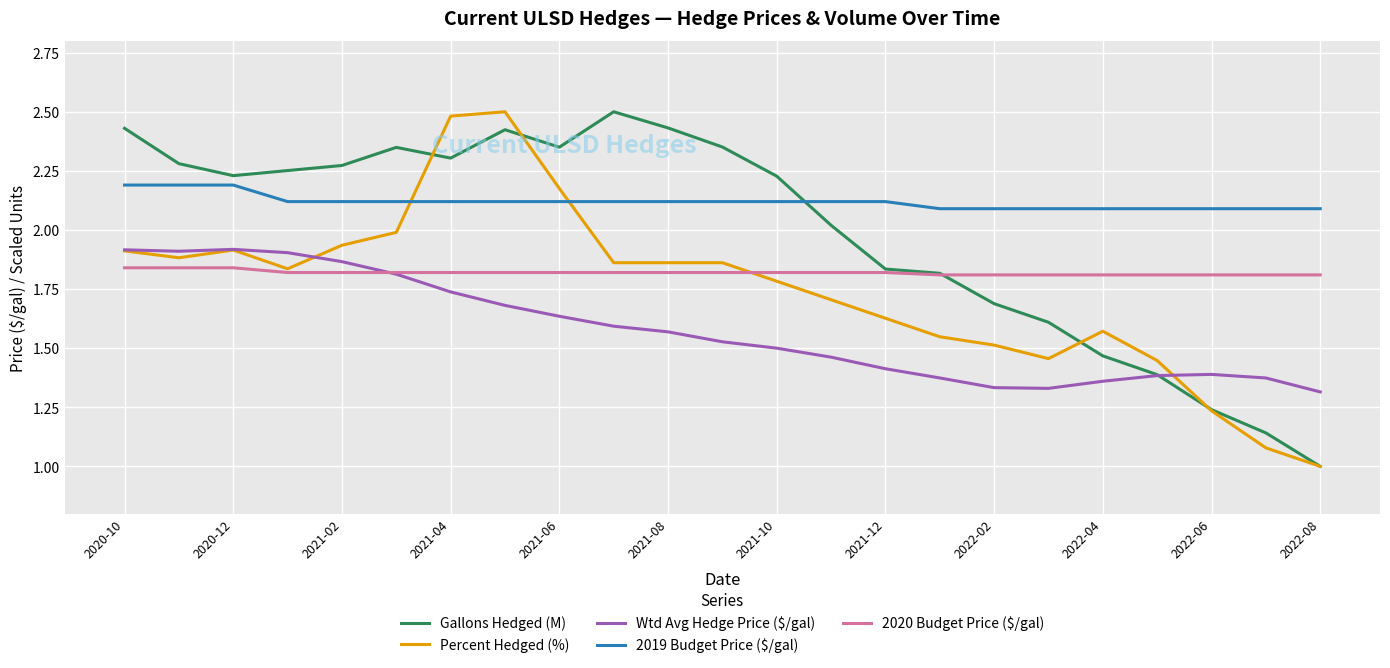

After their last crossing, which series has the higher values: 2019 Budget Price ($/gal) or Gallons Hedged (M)?

2019 Budget Price ($/gal)